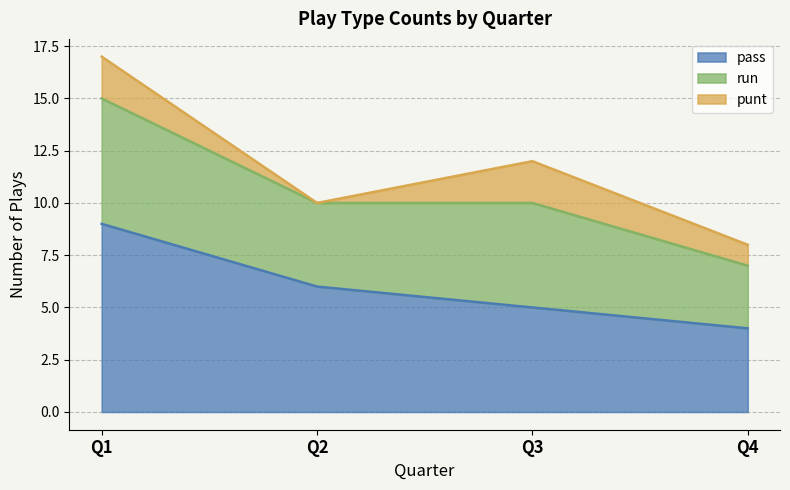

Is it true that pass equals 6 at Q4?

False